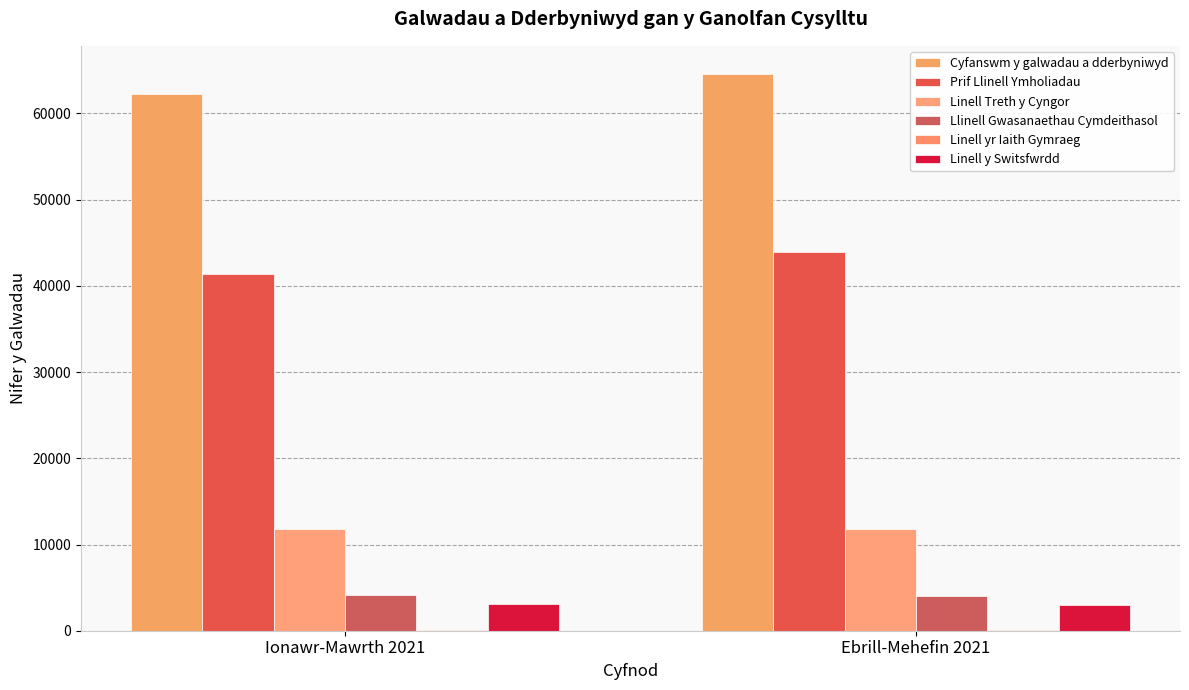

How many data points does each series have?

2